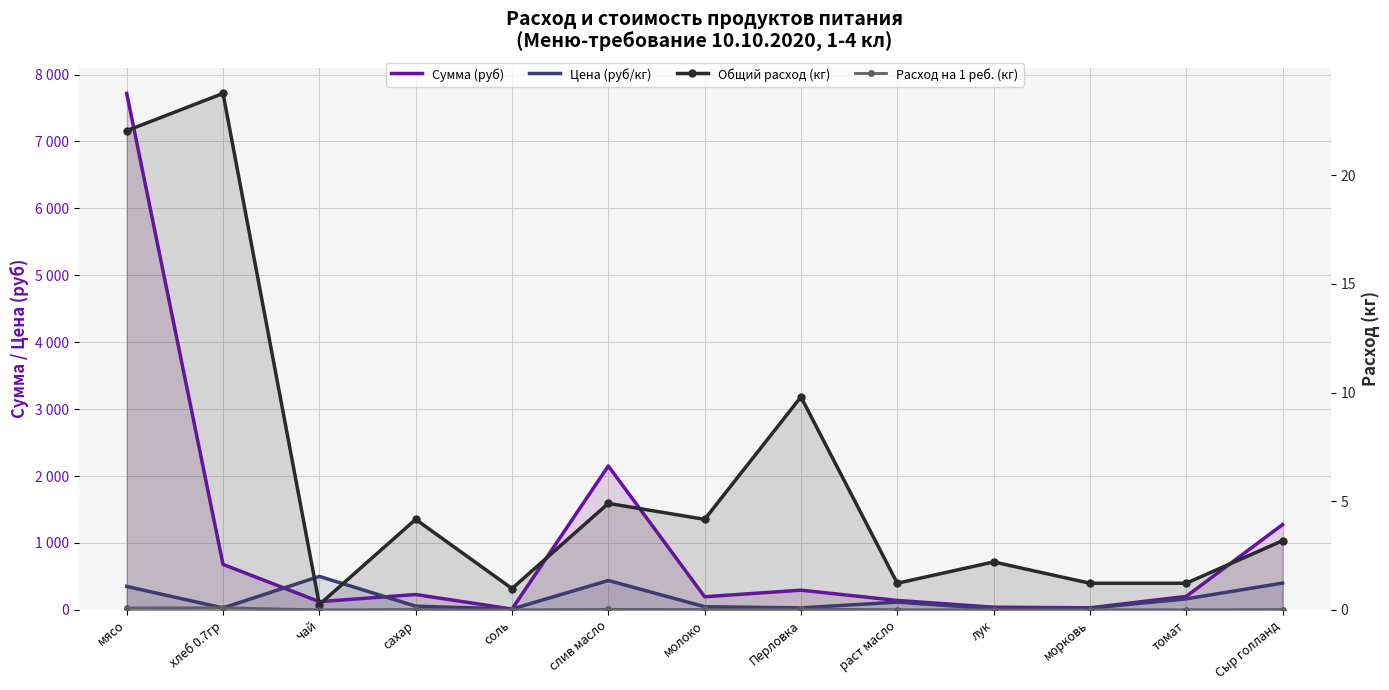

Rank the series by their maximum value, from highest to lowest.

Сумма (руб), Цена (руб/кг), Общий расход (кг), Расход на 1 реб. (кг)